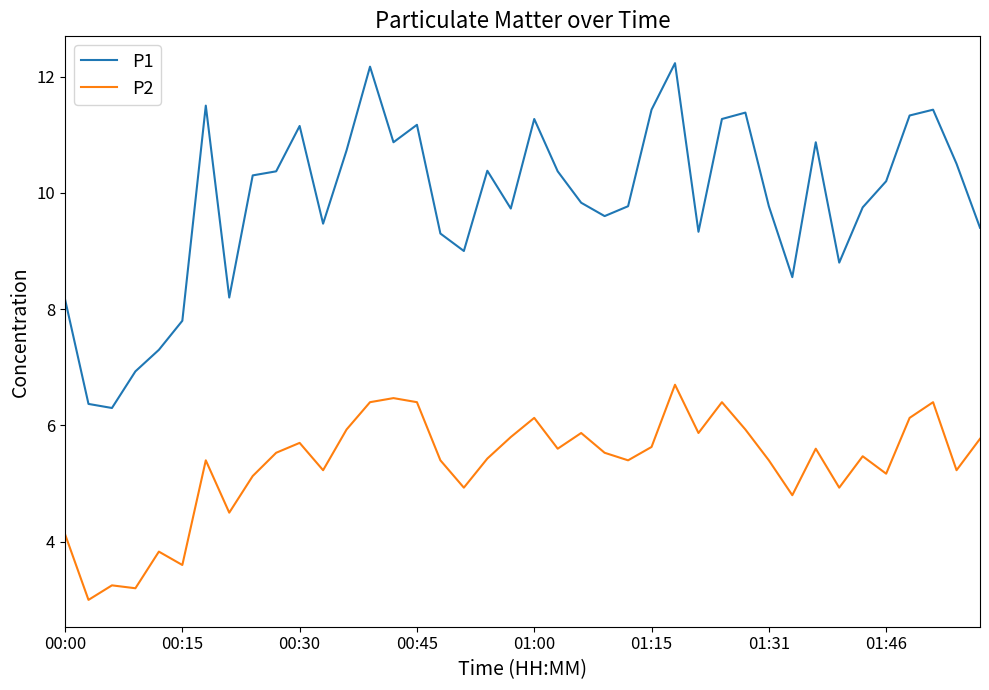

Which series has the widest spread of values?

P1